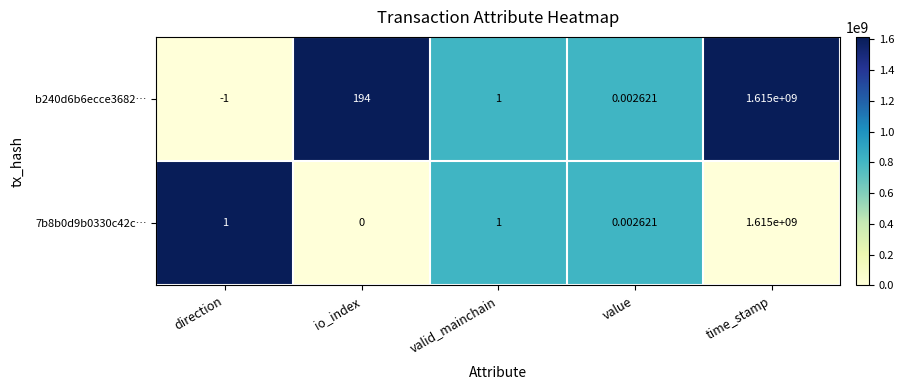

How many categories are shown in the chart?

5